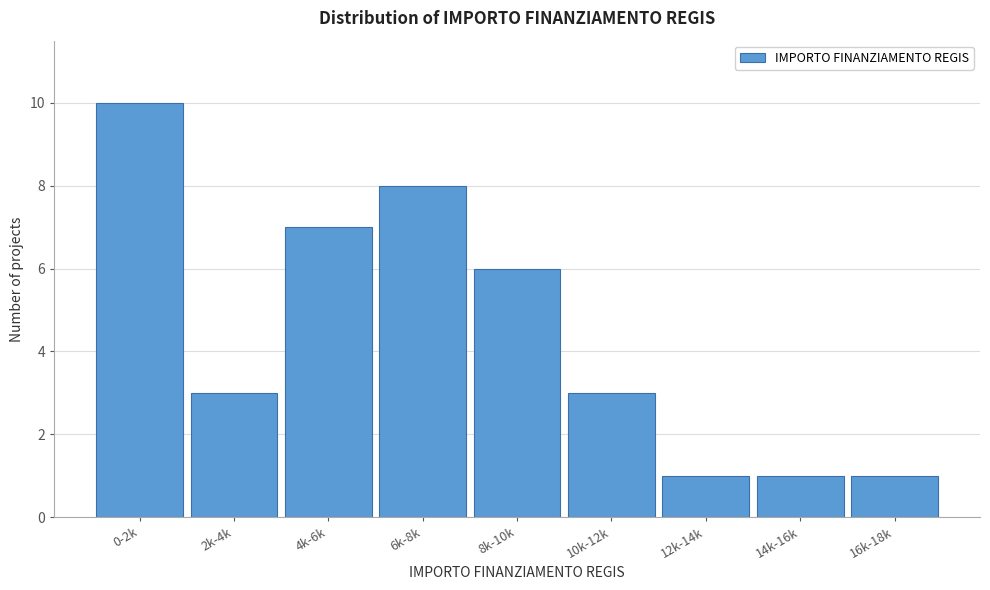

Reading left to right, list all the values displayed in this chart.

10	3	7	8	6	3	1	1	1